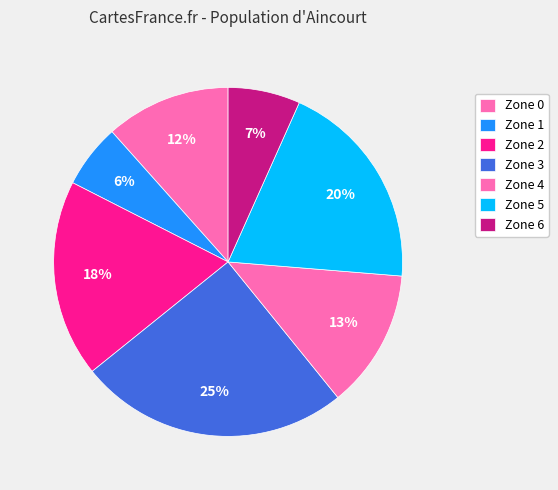

Which has a higher value, Zone 3 or Zone 6?

Zone 3